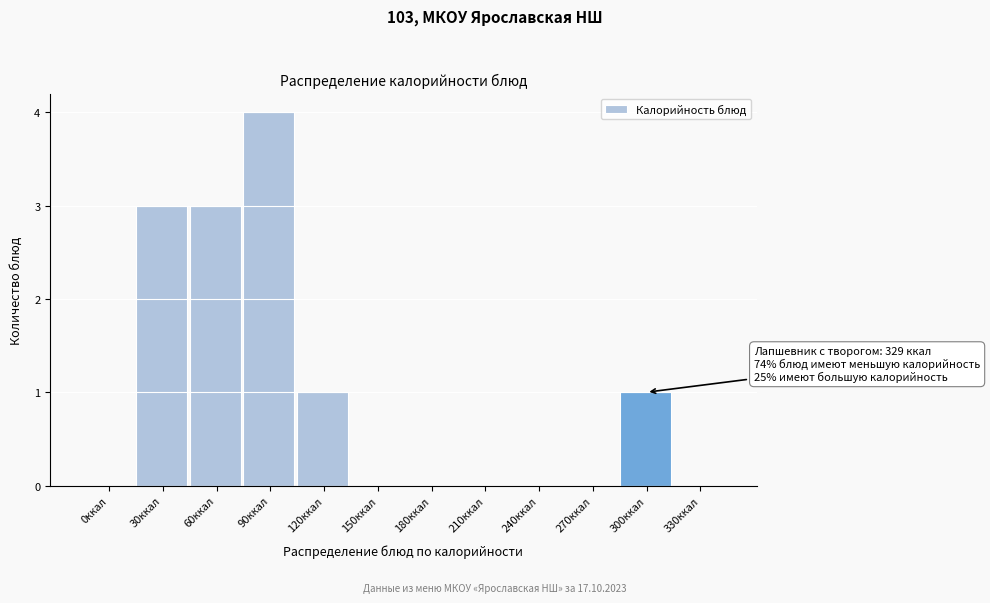

Reading left to right, extract all data points from this chart.

0ккал=0	30ккал=3	60ккал=3	90ккал=4	120ккал=1	150ккал=0	180ккал=0	210ккал=0	240ккал=0	270ккал=0	300ккал=1	330ккал=0